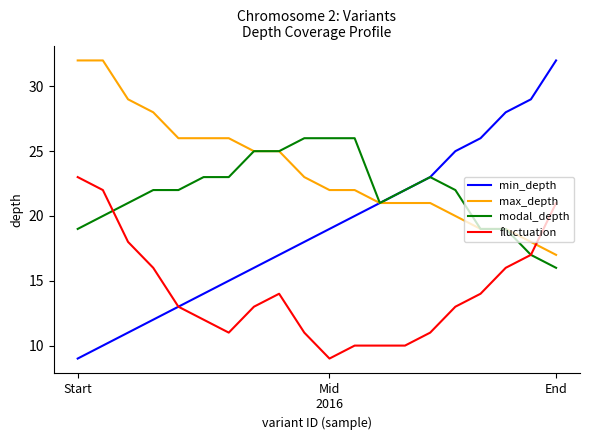

Which series has the largest range (max minus min)?

min_depth